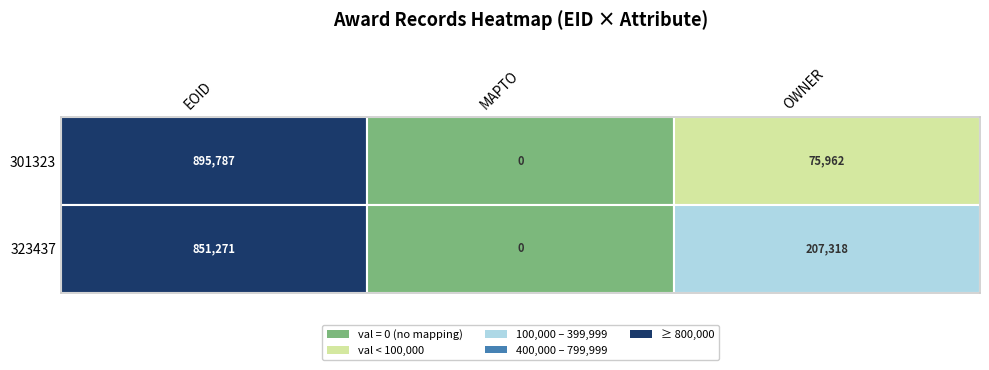

Between 0 and 2, which series saw the biggest shift?

301323